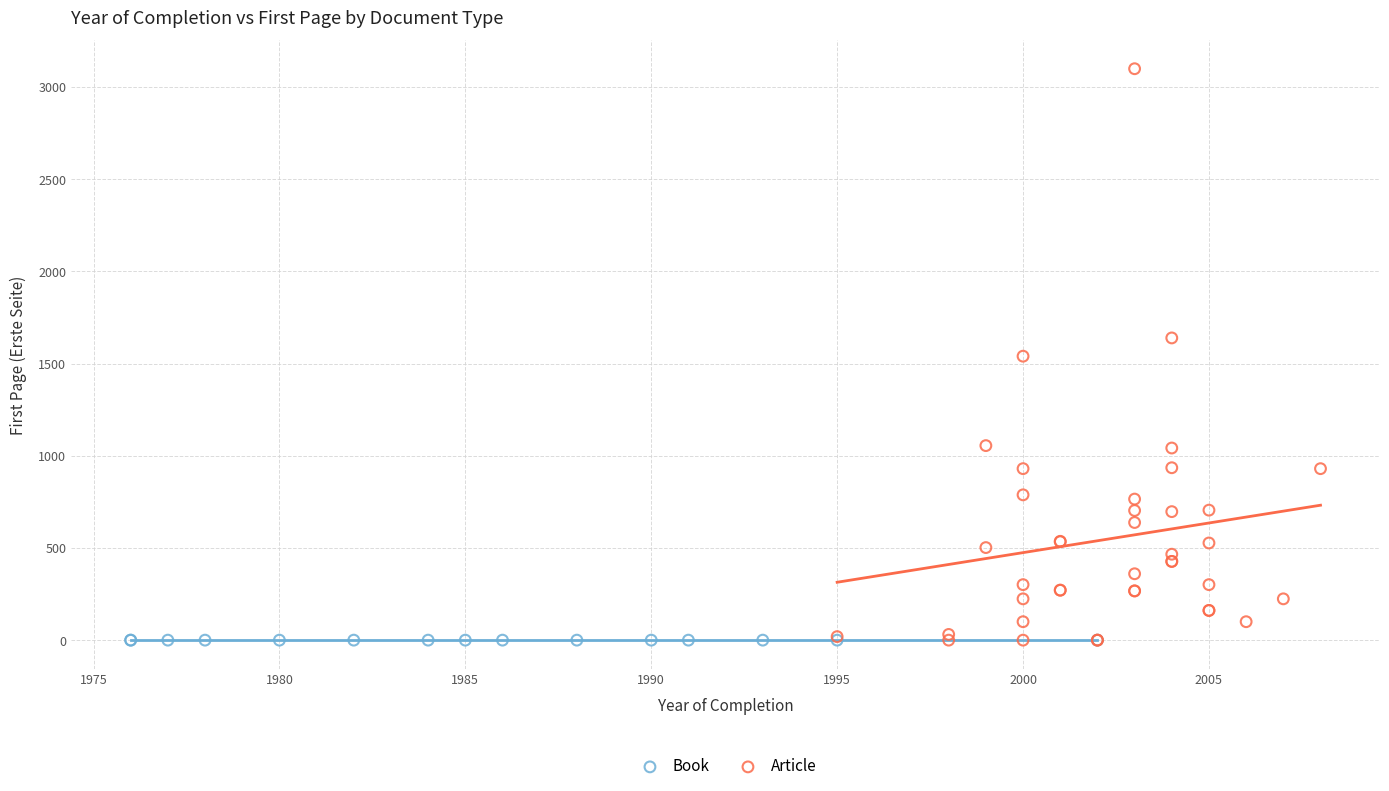

Which series contains the highest Y value?

Article